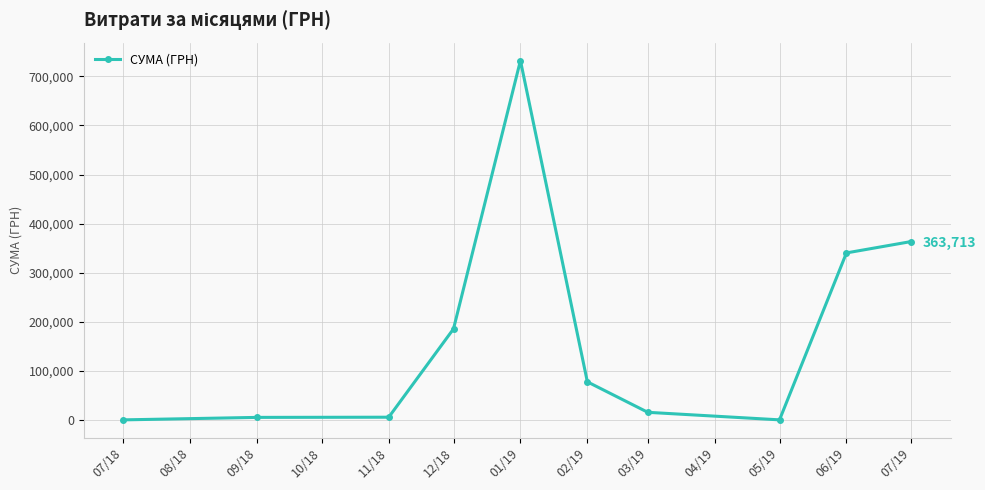

The value at 03/19 is 126345.5. True or false?

False